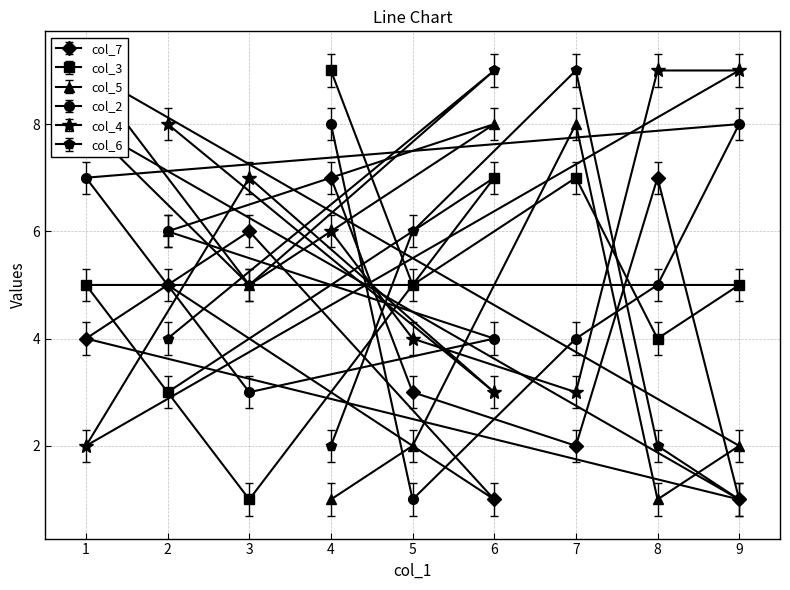

Is it true that col_7 equals 8 at 2?

False